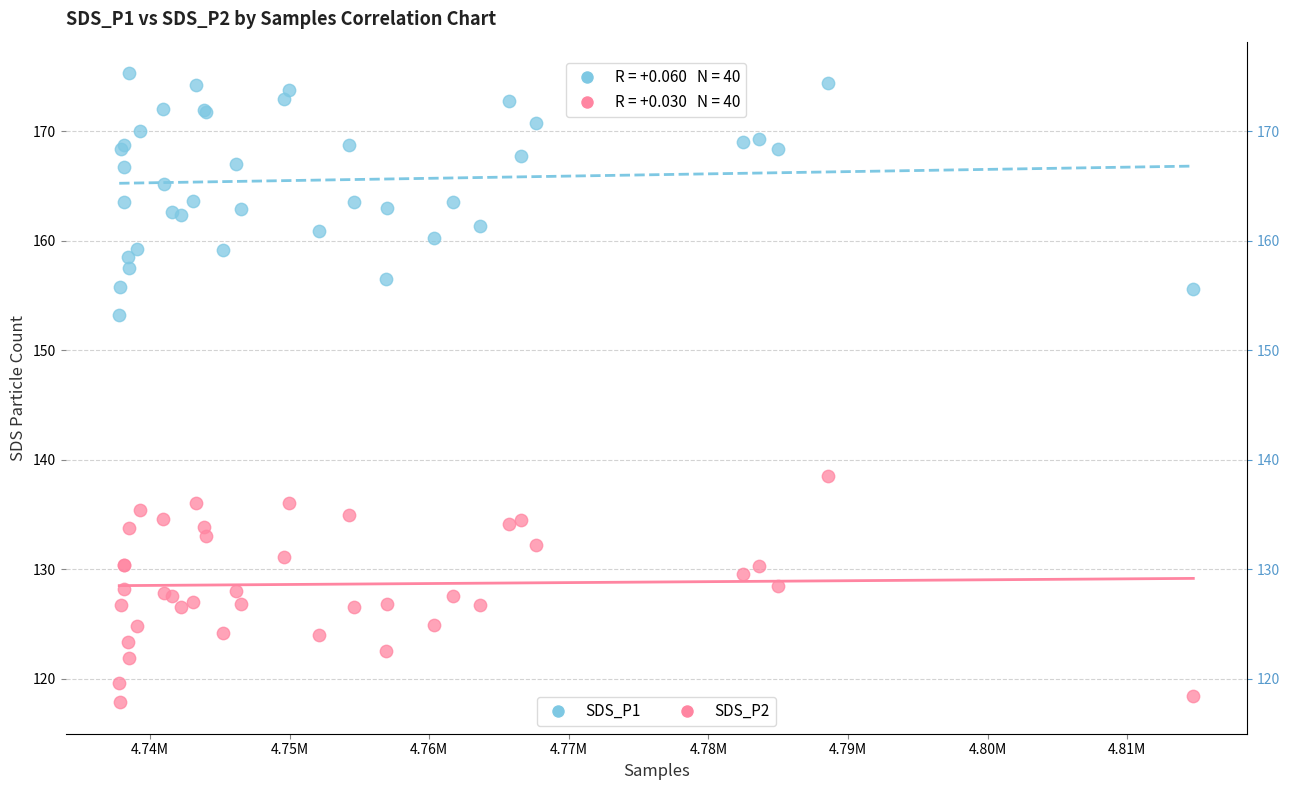

What are all the series names shown in the legend?

SDS_P1, SDS_P2